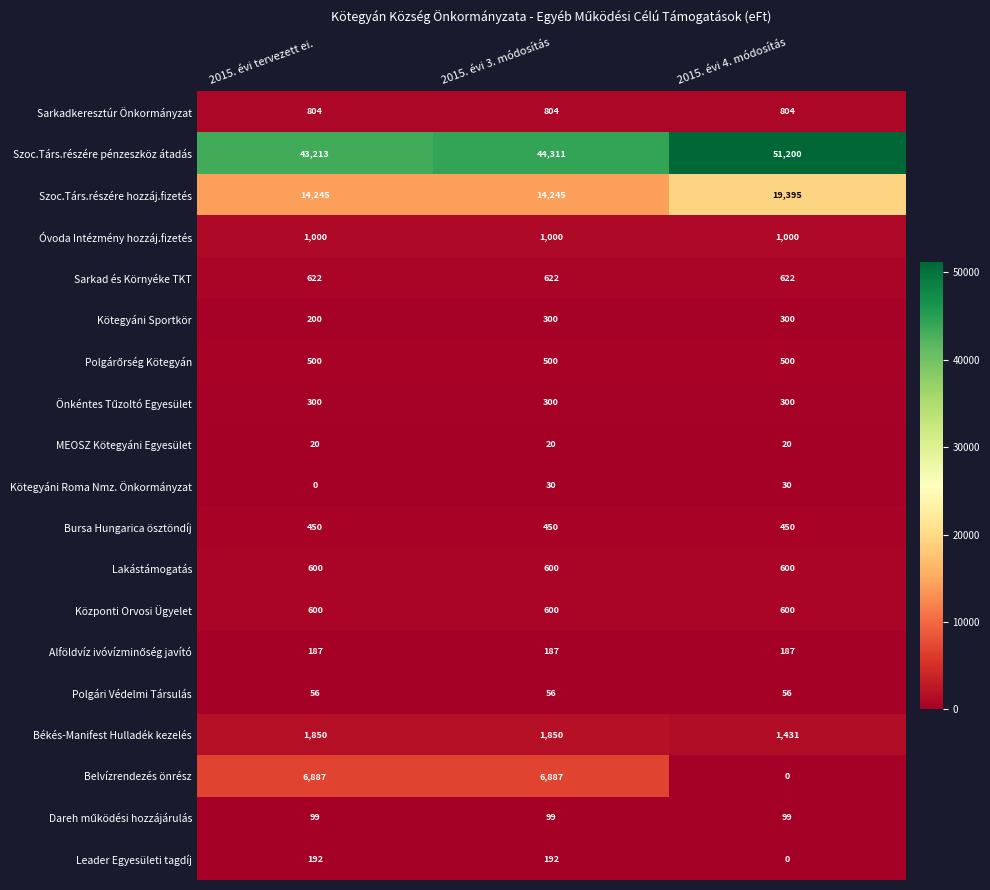

What is the sum of all Óvoda Intézmény hozzáj.fizetés values?

3000